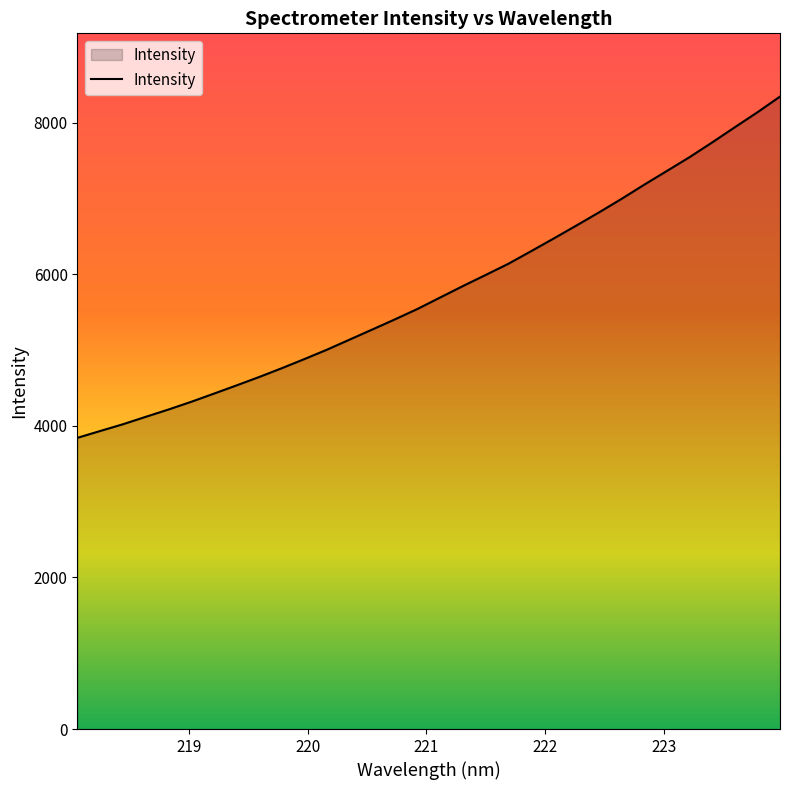

What is the maximum value shown in the chart?

8342.5